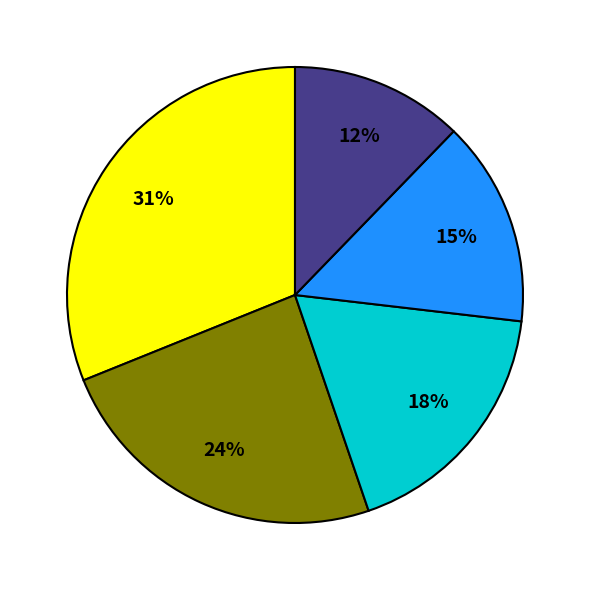

To the nearest percent, what is the difference between the largest and smallest slice percentages?

19%